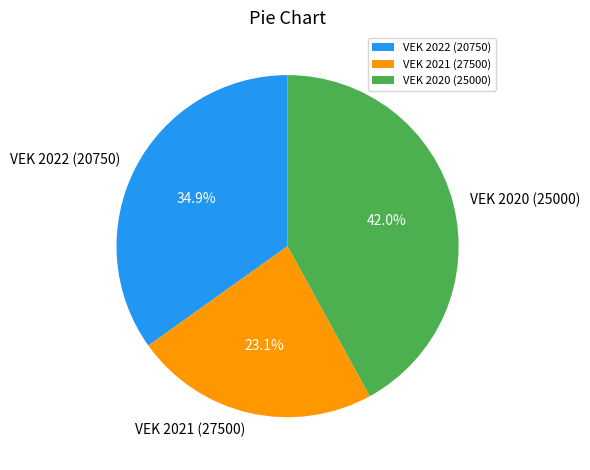

Count the number of slices in the pie.

3